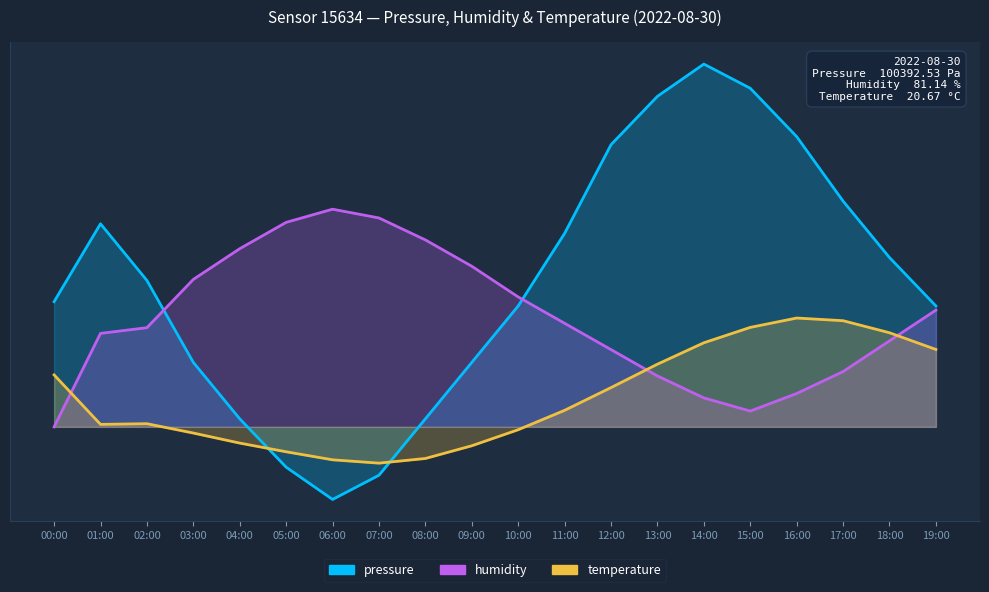

Reading right to left, transcribe all the data shown in this chart.

pressure: 16.7	23.3	31.1	40.0	46.7	50.0	45.6	38.9	26.7	16.7	8.9	1.1	-6.7	-10.0	-5.6	1.1	8.9	20.2	28.0	17.3
humidity: 16.1	11.9	7.6	4.6	2.2	4.0	7.0	10.6	14.3	17.9	22.1	25.8	28.8	30.0	28.2	24.6	20.3	13.7	12.9	0.0
temperature: 10.7	13.0	14.6	15.0	13.7	11.6	8.6	5.4	2.3	-0.4	-2.6	-4.4	-5.0	-4.5	-3.4	-2.2	-0.9	0.4	0.3	7.2